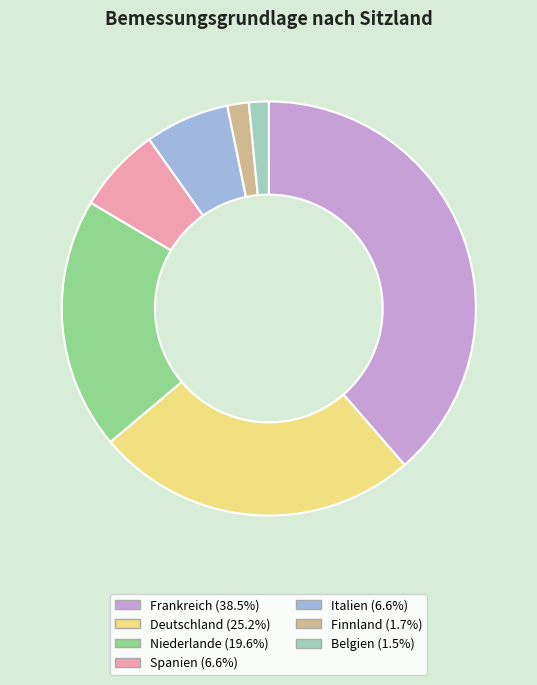

Does any single category account for the majority?

No